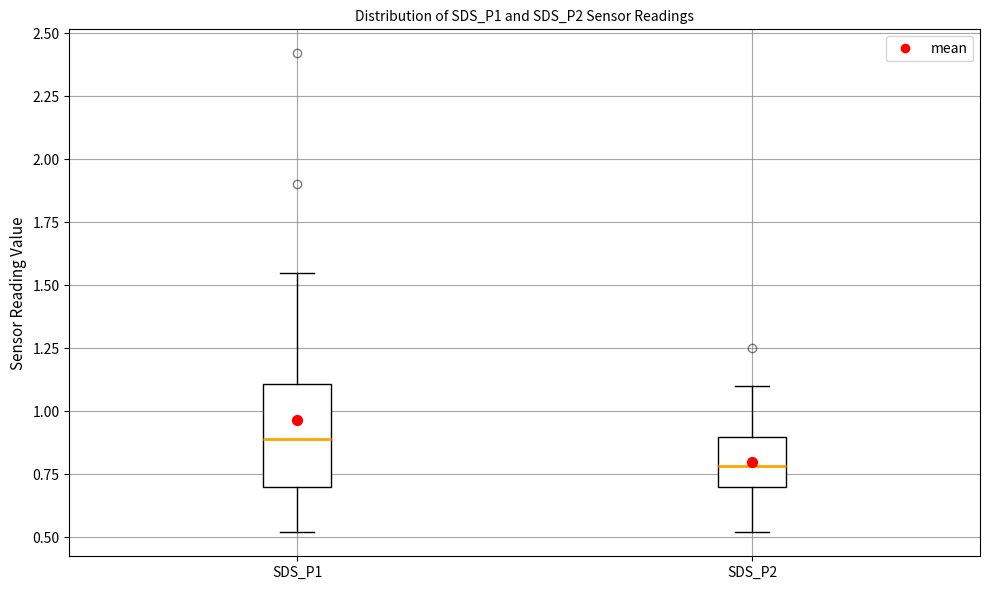

Where is the lower edge of the box for SDS_P1 on the y-axis? The values are not printed on the chart, so give them approximately, as read against the axis.

0.70